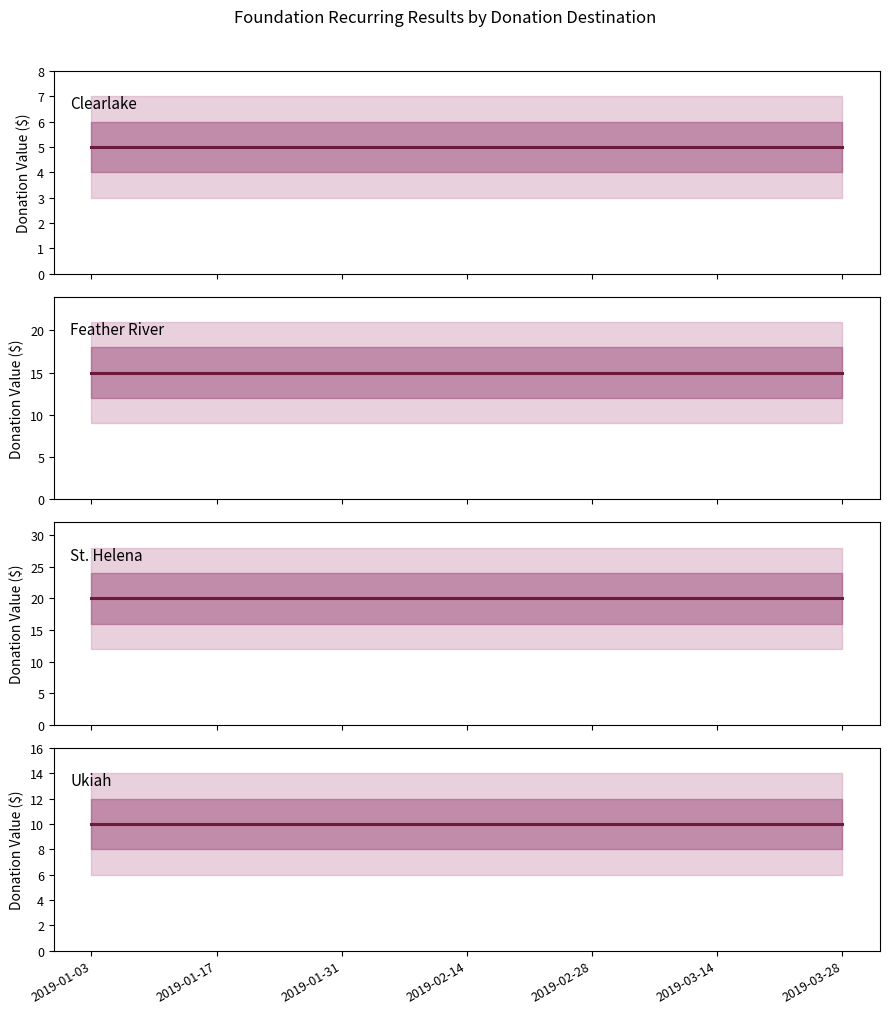

Which series has the largest range (max minus min)?

Clearlake